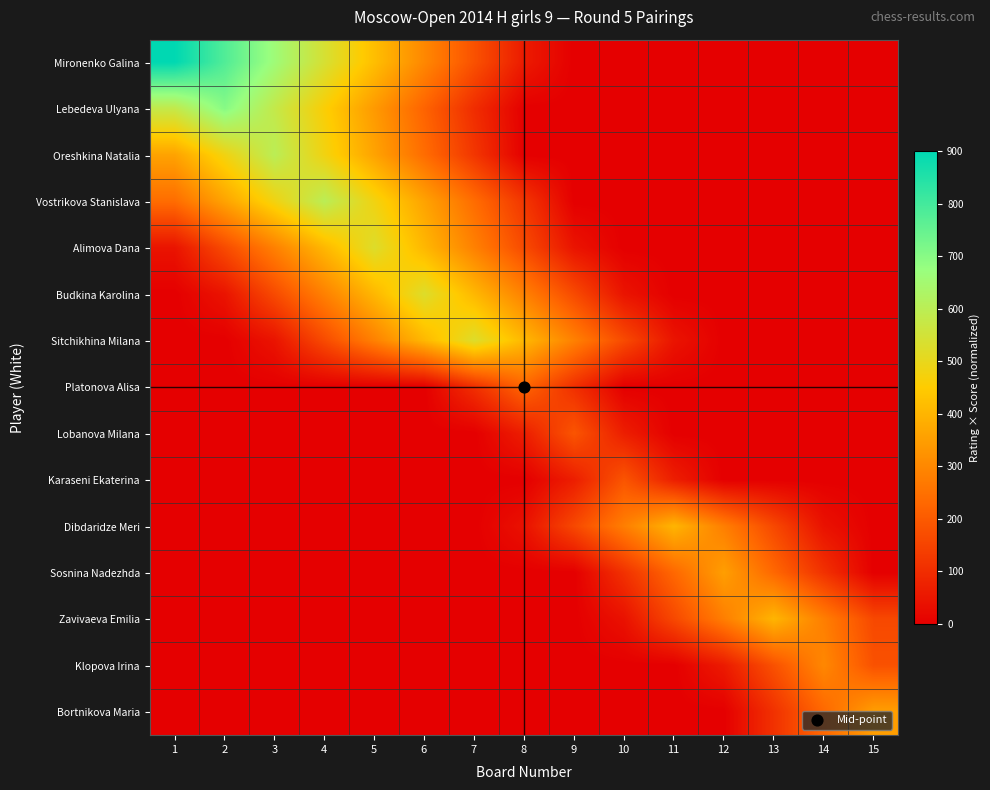

What is the difference between the highest and lowest values at 7?

525.0